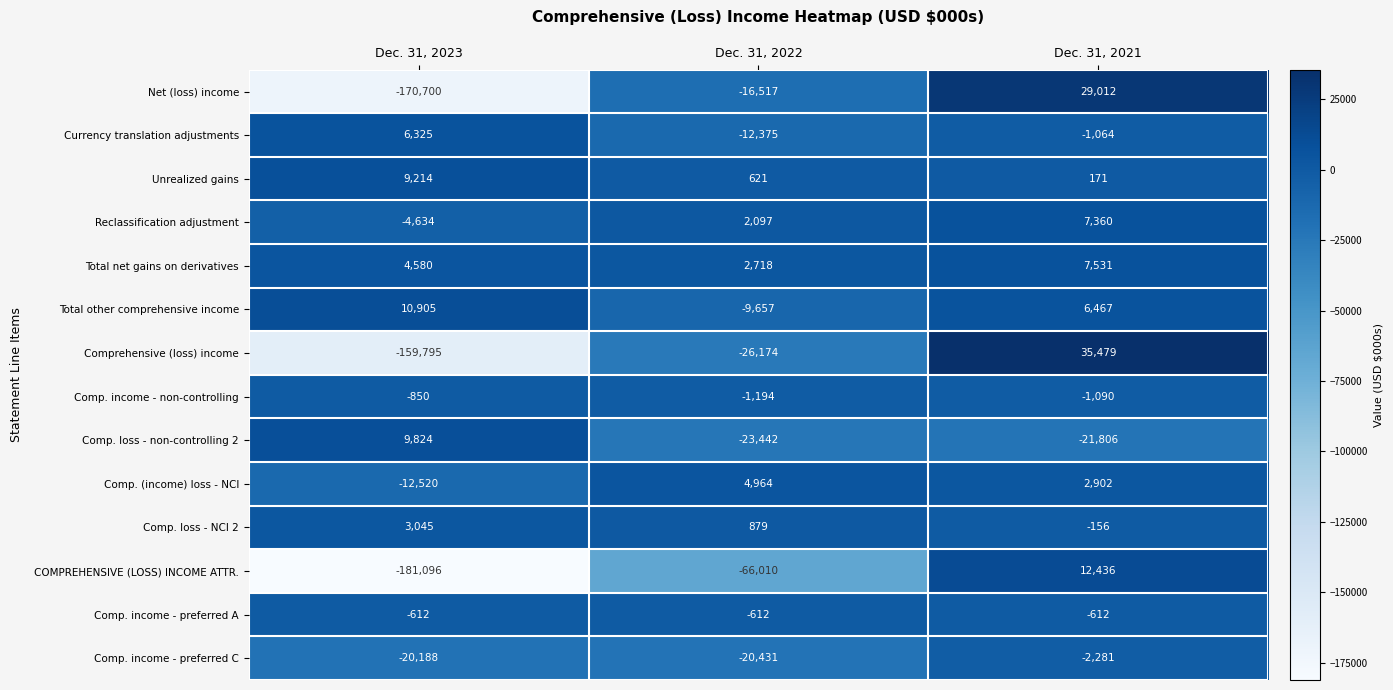

List the series in order of their peak value, highest first.

Comprehensive (loss) income, Net (loss) income, COMPREHENSIVE (LOSS) INCOME ATTR., Total other comprehensive income, Comp. loss - non-controlling 2, Unrealized gains, Total net gains on derivatives, Reclassification adjustment, Currency translation adjustments, Comp. (income) loss - NCI, Comp. loss - NCI 2, Comp. income - preferred A, Comp. income - non-controlling, Comp. income - preferred C